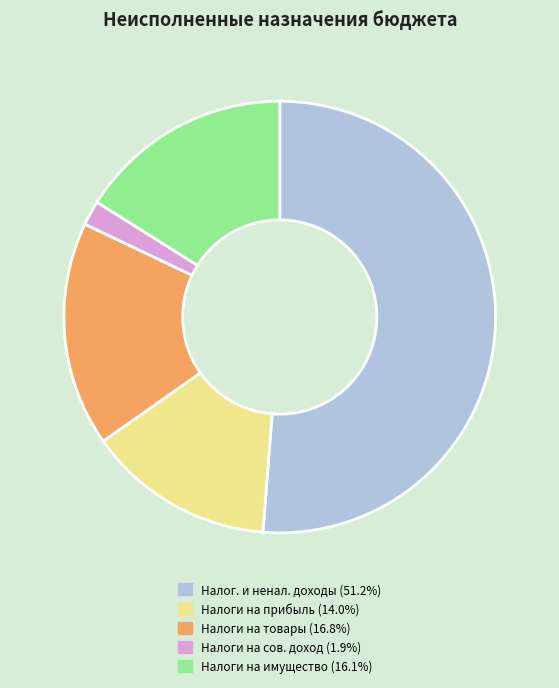

Does any single category account for the majority?

Yes